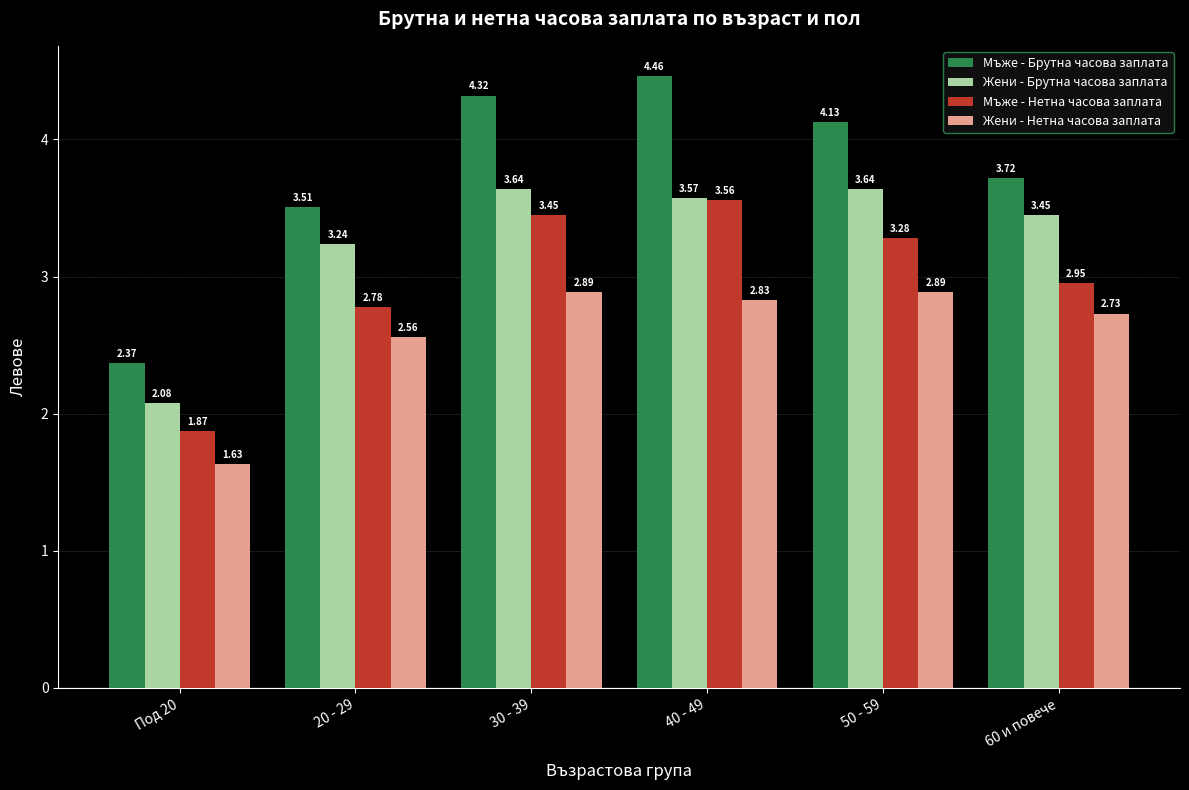

What is the difference between the Жени - Нетна часова заплата values at 20 - 29 and Под 20?

0.9